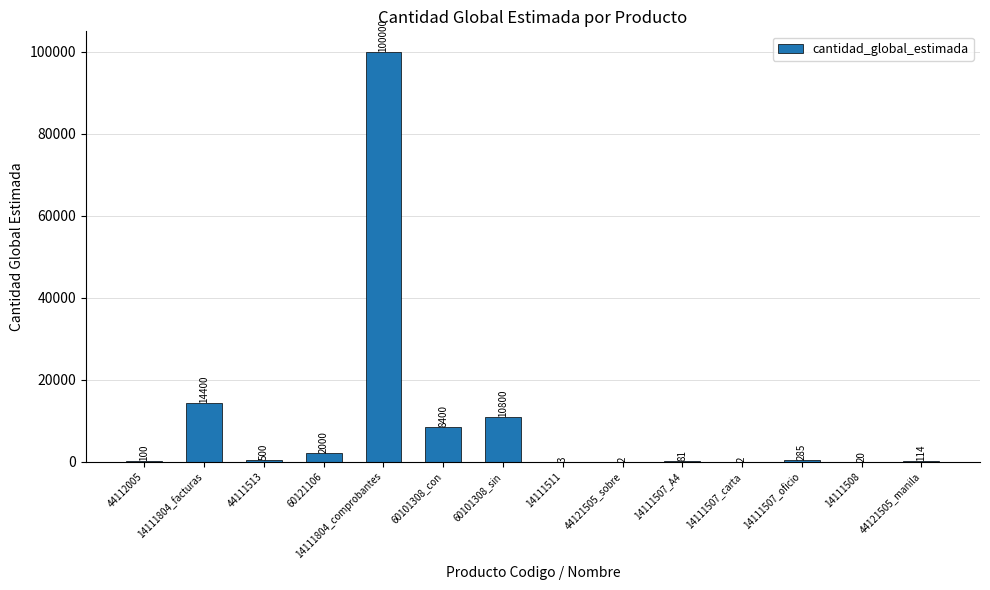

Where is the data nearest to the value 50001?

14111804_facturas